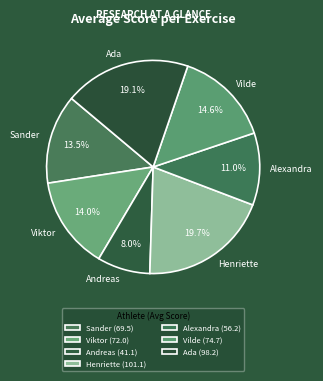

Is the sum of Ada and Andreas greater than half?

No